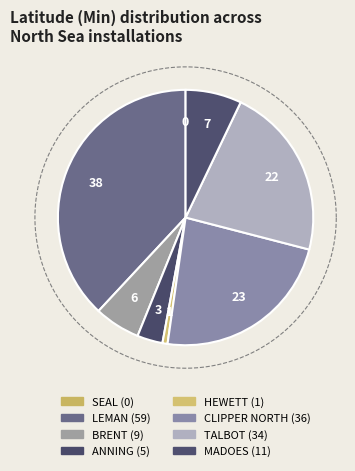

True or false: HEWETT accounts for 1% of the total.

True